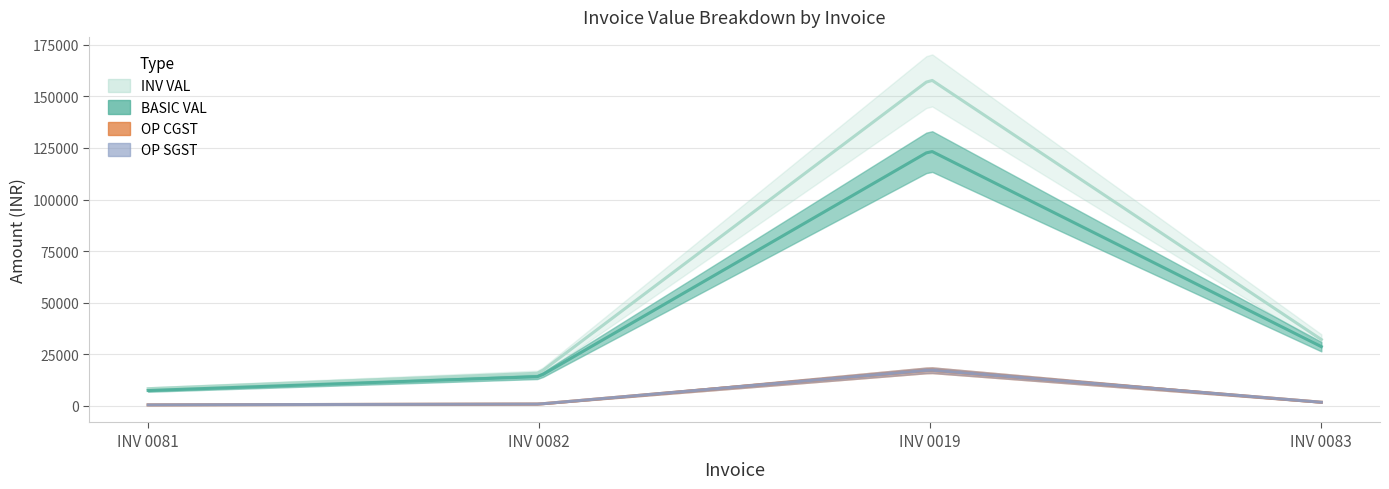

The INV VAL series shows 15820.0 at INV 0082. True or false?

True